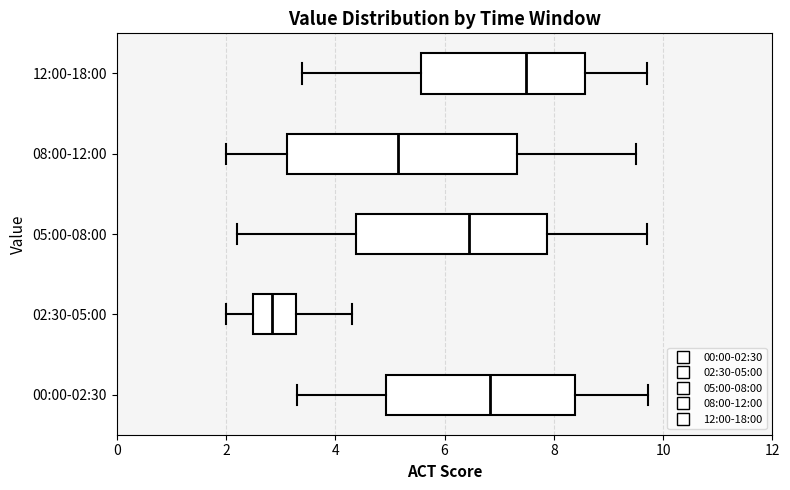

Comparing the boxes themselves (not the whiskers), which one is the widest?

08:00-12:00